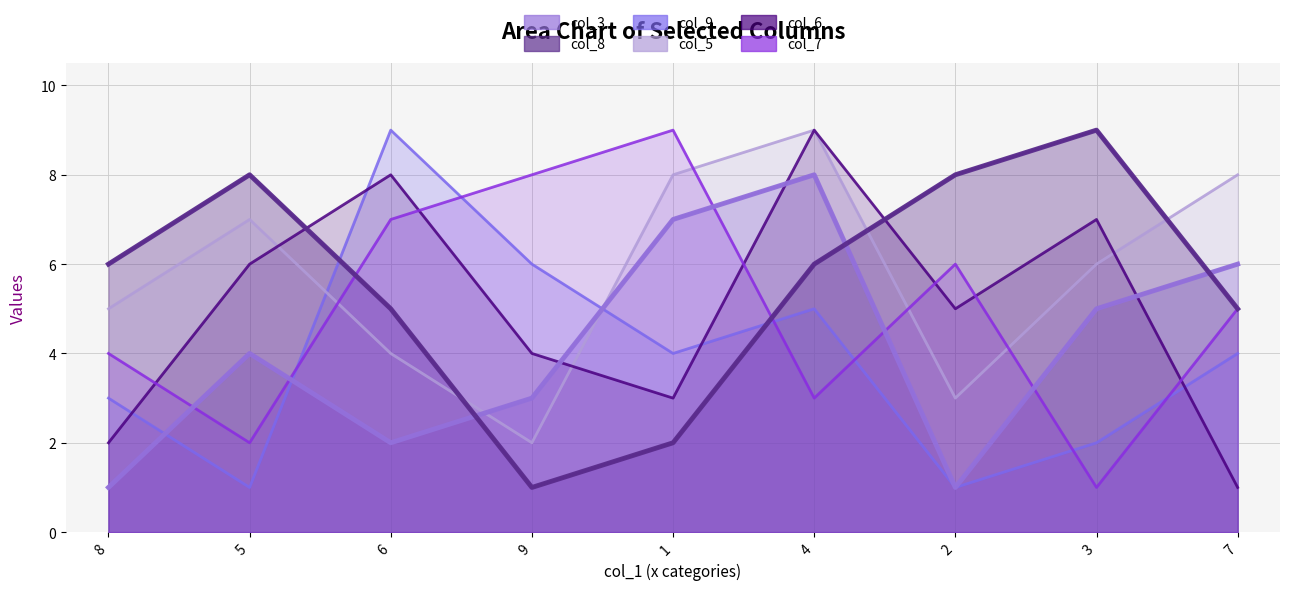

At which label does col_6 first exceed 5?

5